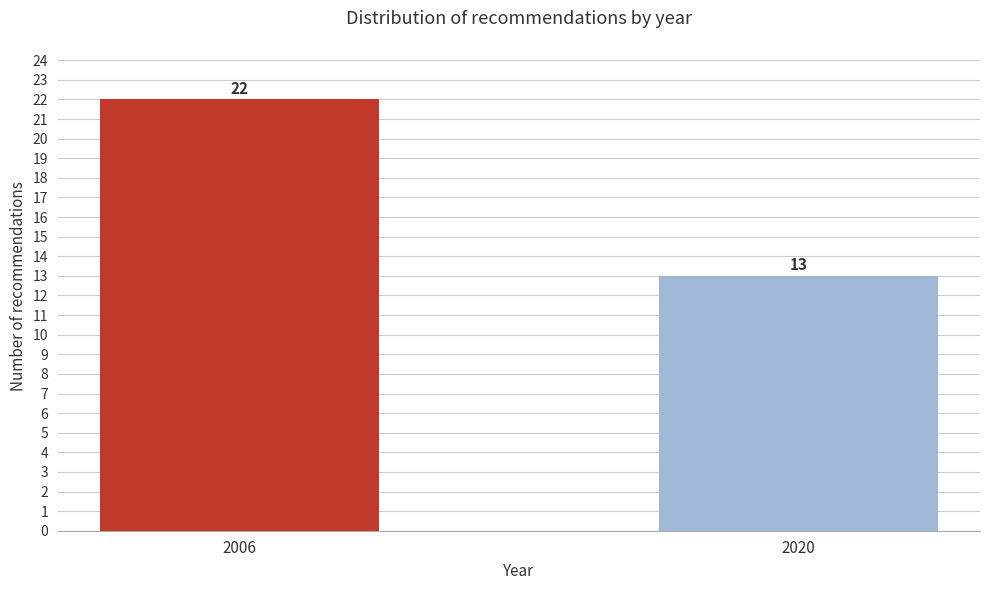

Reading right to left, list all the values displayed in this chart.

2020=13	2006=22